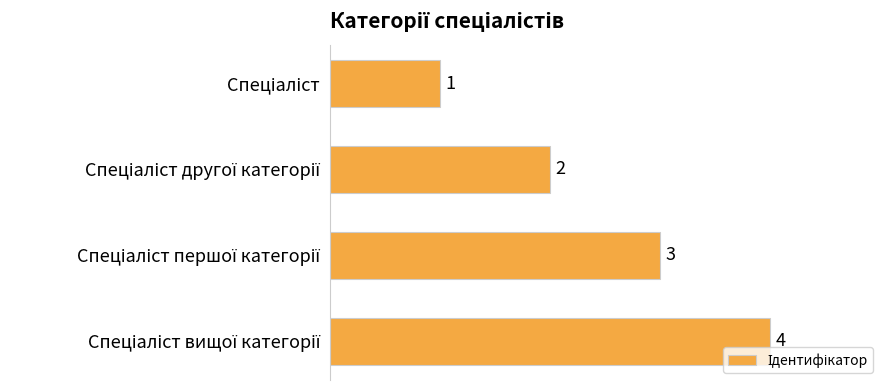

What is the smallest value displayed?

1